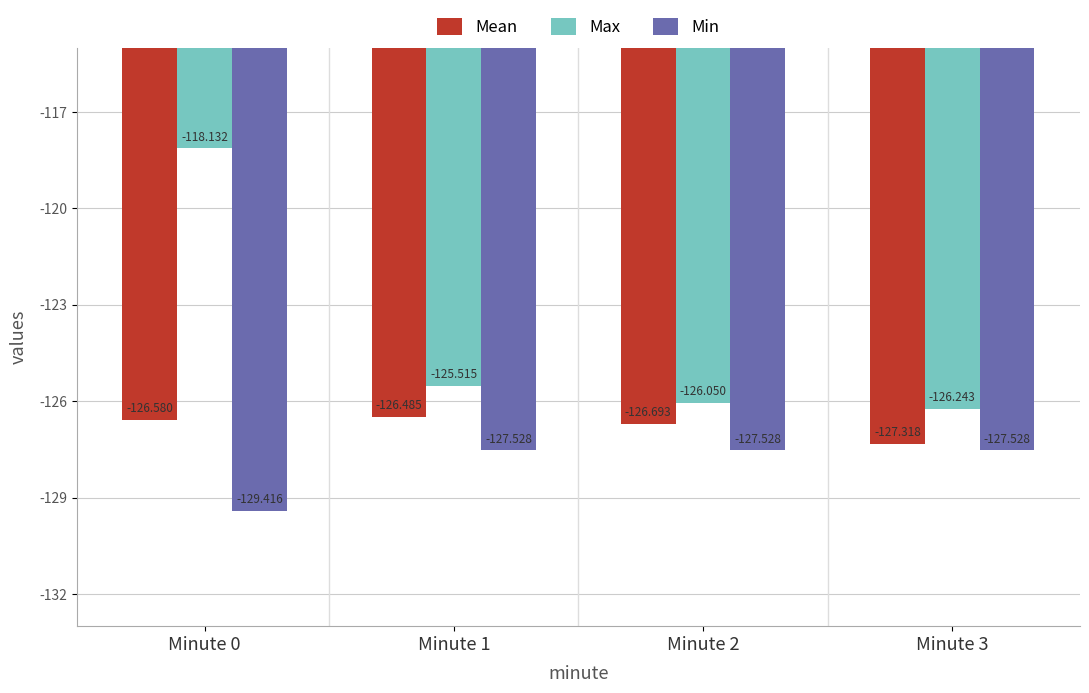

What is the sum of all Mean values?

-507.1